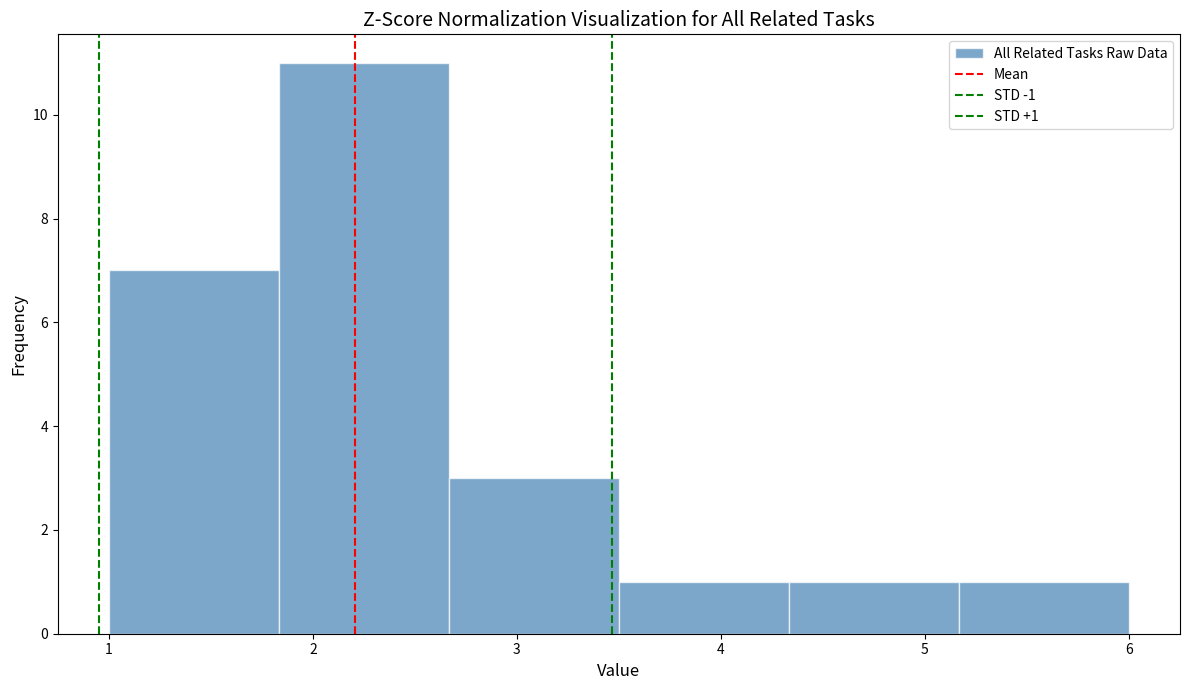

Which range on the x-axis has the tallest bar?

1.8 to 2.7